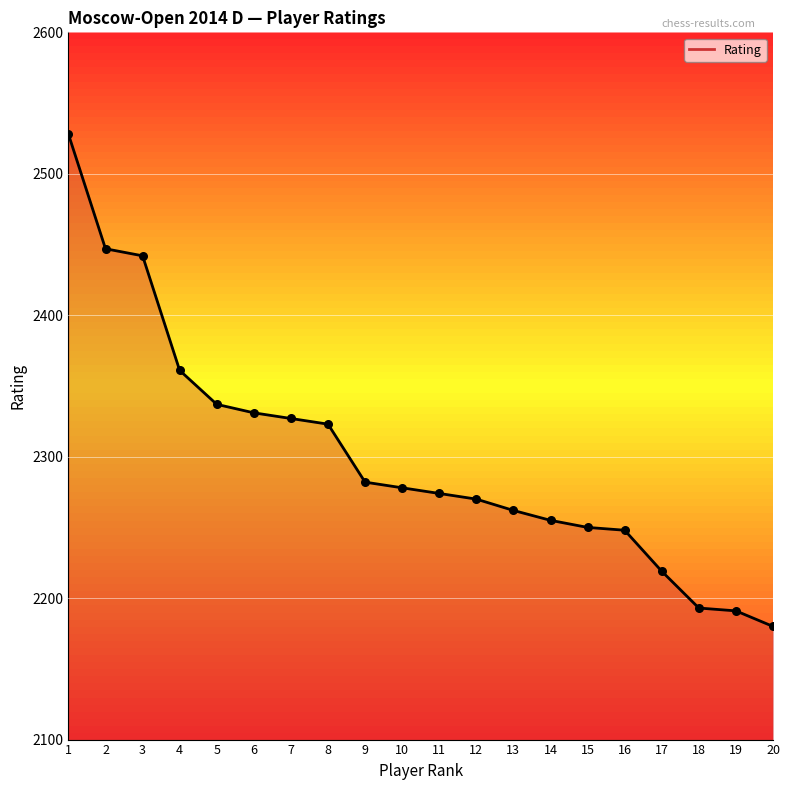

Which has a higher value, 20 or 14?

14